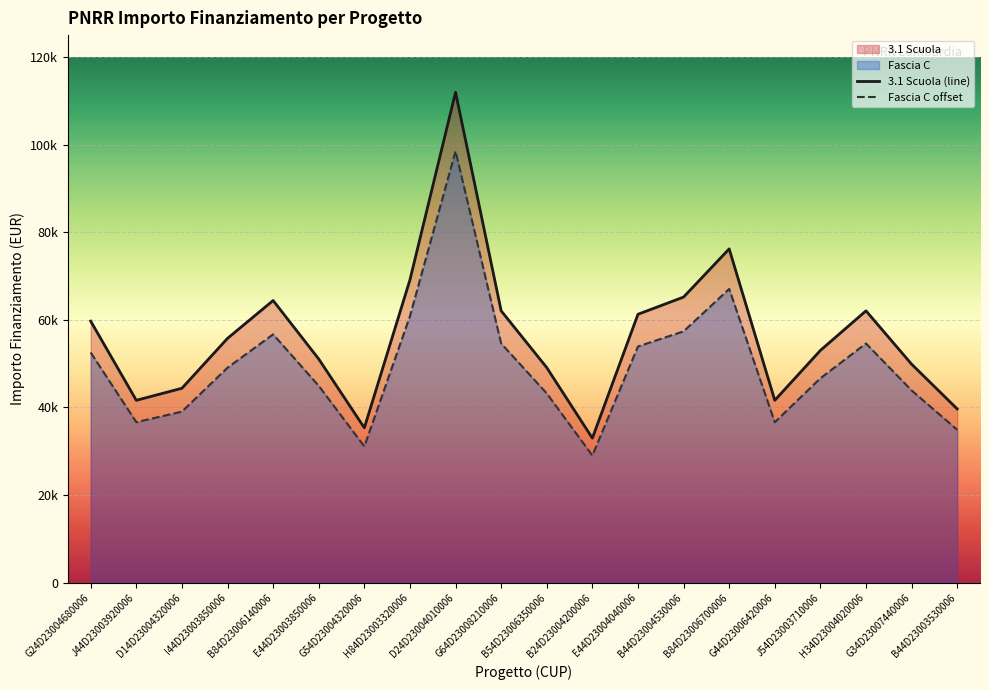

Where is Fascia C nearest to the value 63775?

H84D23003320006